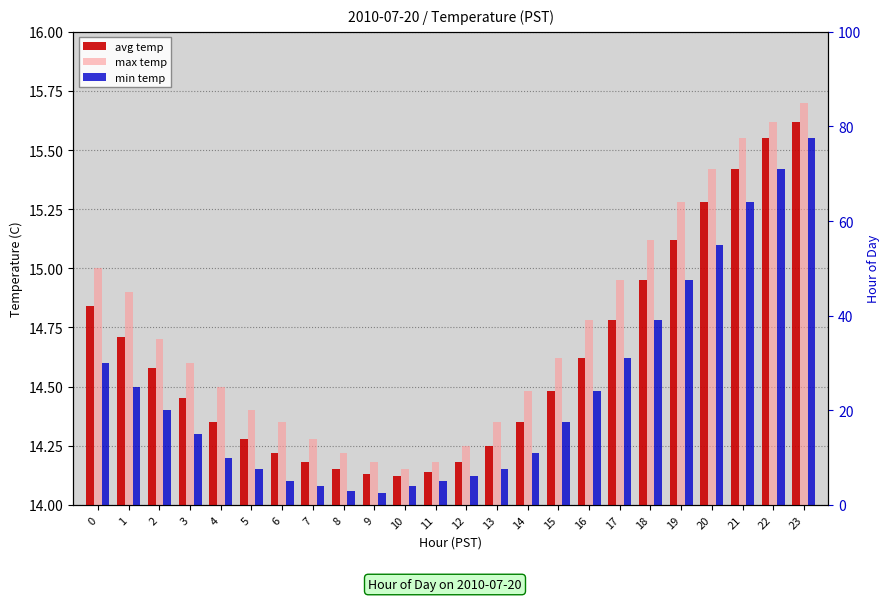

What is the difference between the second highest and second lowest values in the avg temp series?

1.4